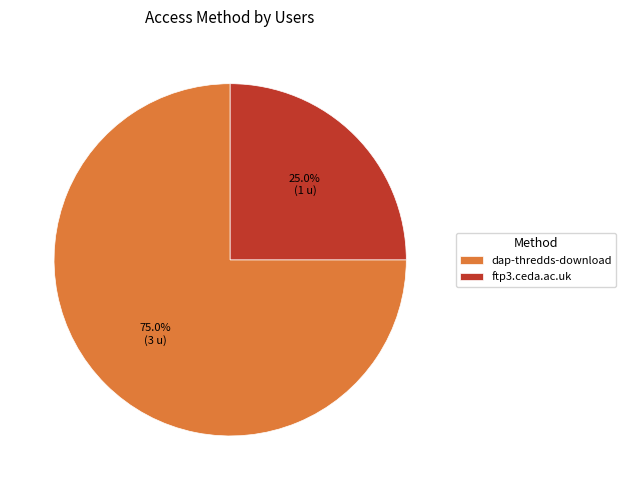

What is the smallest slice in the pie chart?

ftp3.ceda.ac.uk